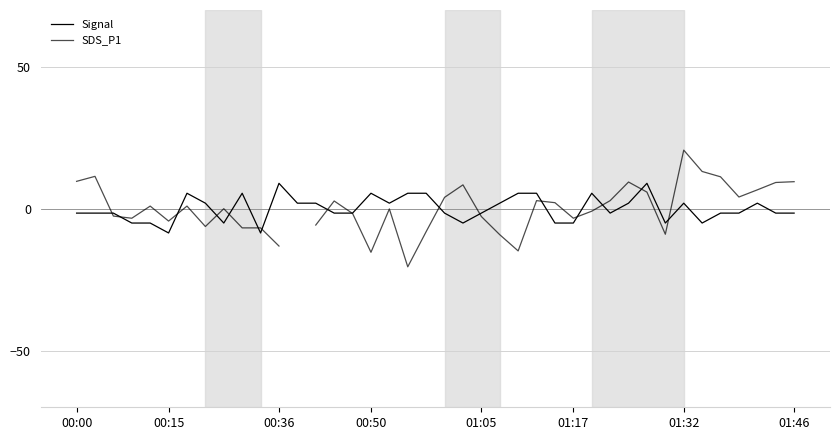

Rank the series at 00:50 from lowest to highest value.

SDS_P1, Signal